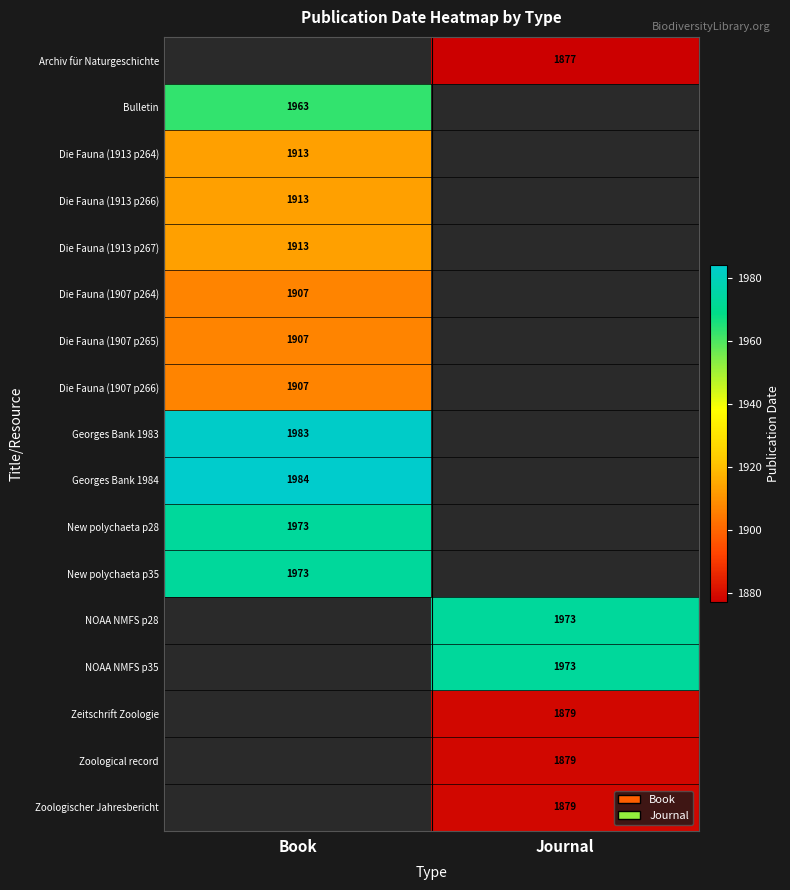

Which label corresponds to the largest value in the chart?

Book